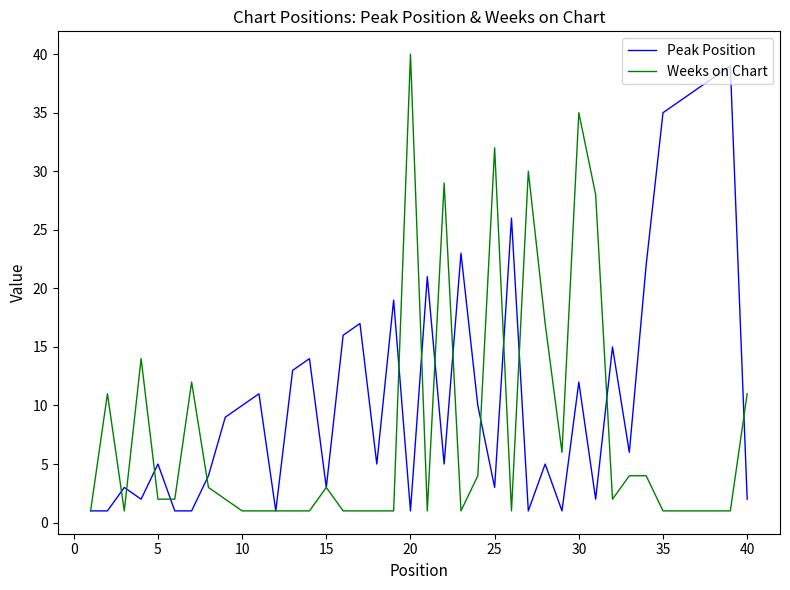

Which series has the largest total across all categories?

Peak Position